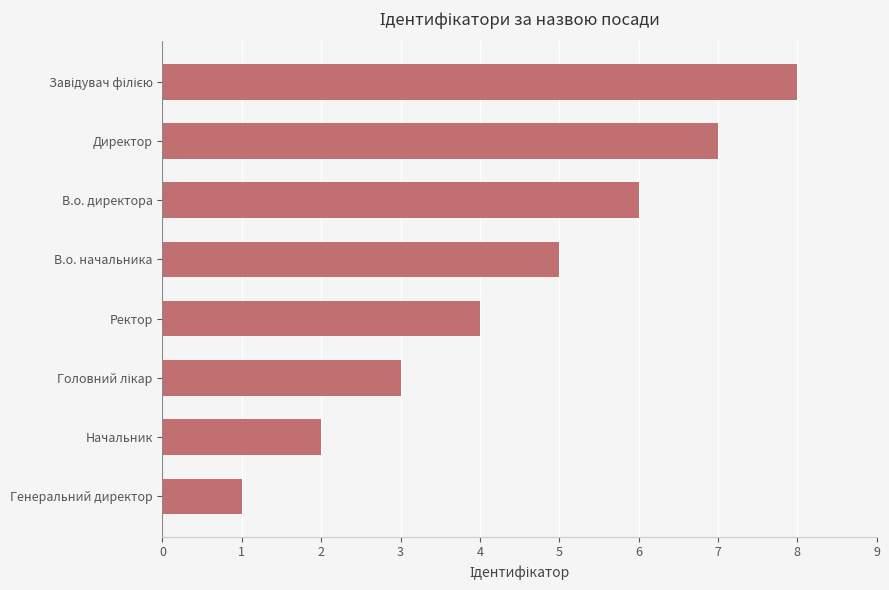

Is it true that the value at Ректор is 6?

False